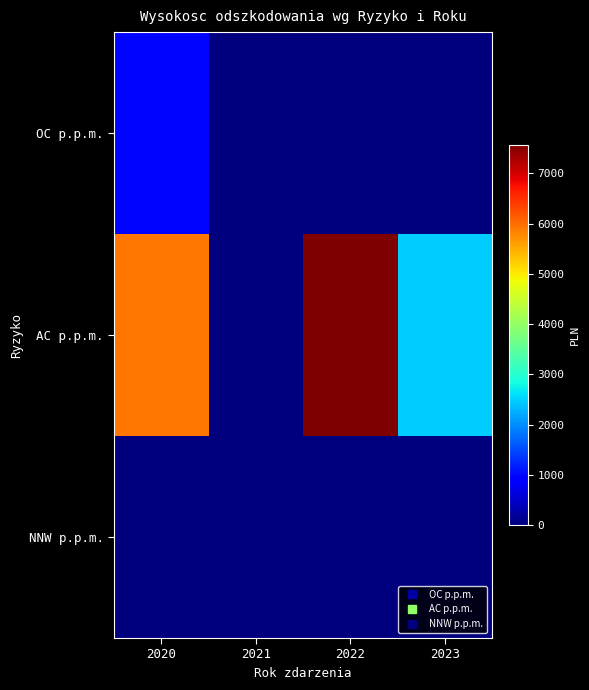

Reading left to right, extract all data points from this chart.

OC p.p.m.: 2020=977.2	2021=0.0	2022=0.0	2023=0.0
AC p.p.m.: 2020=5912.2	2021=0.0	2022=7566.5	2023=2461.0
NNW p.p.m.: 2020=0.0	2021=0.0	2022=0.0	2023=0.0